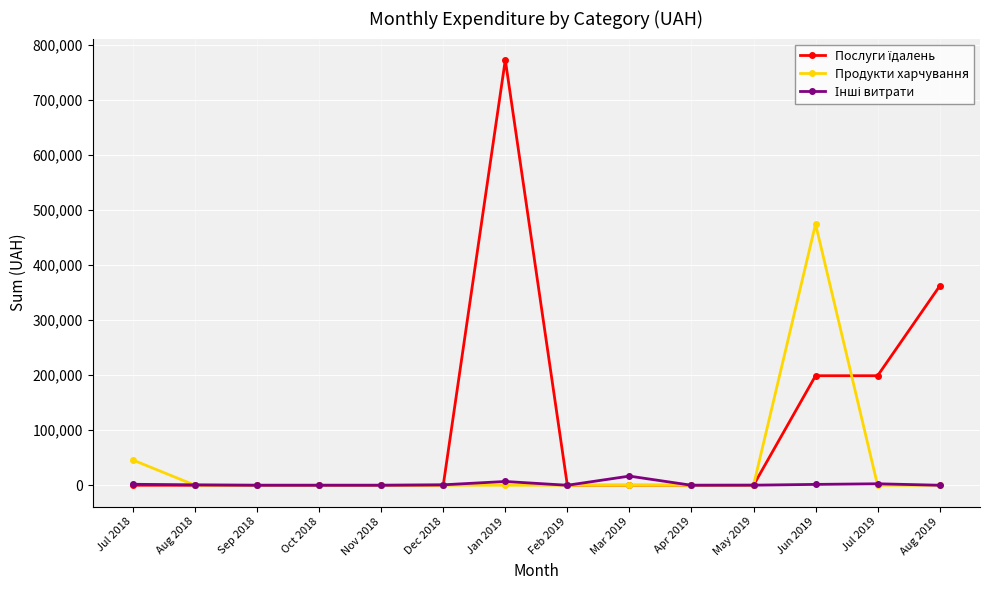

At which category does the chart reach its peak across all series?

Jan 2019